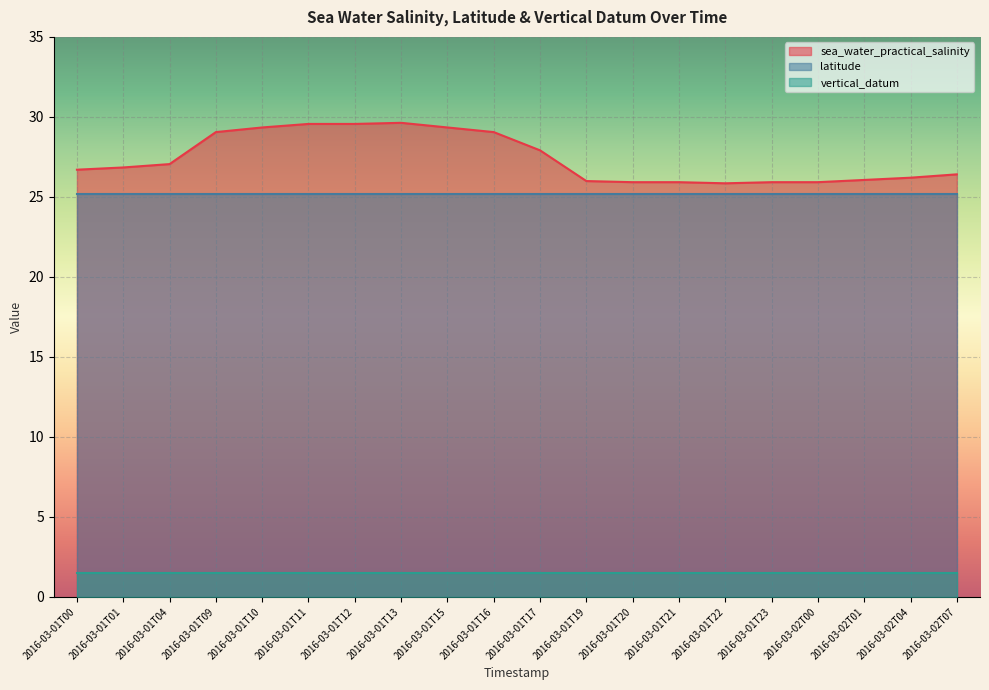

True or false: vertical_datum and latitude intersect in this chart.

False